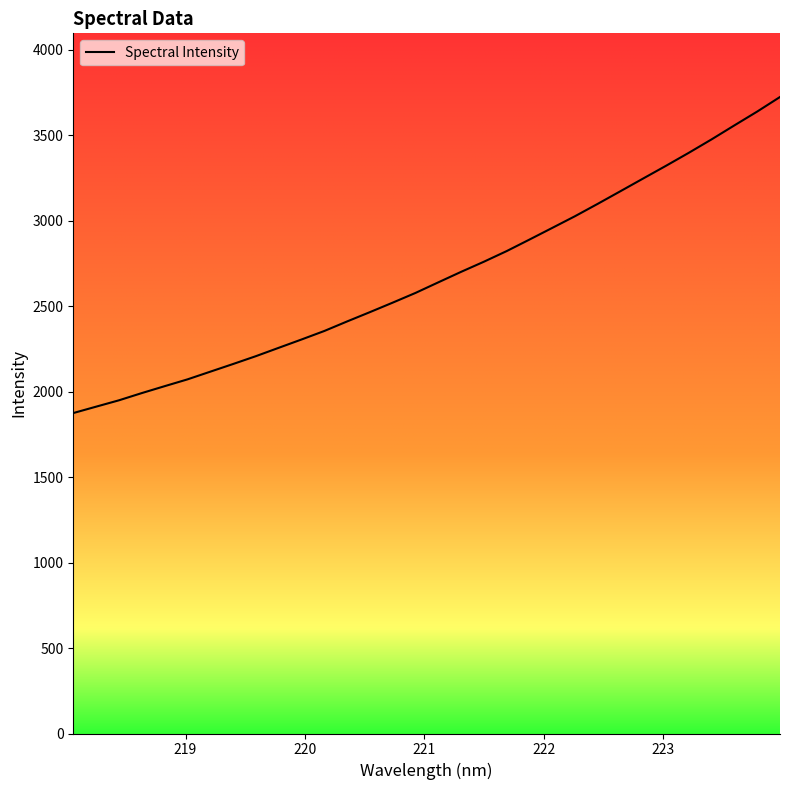

What is the label of the 17th point from the right?

220.9264